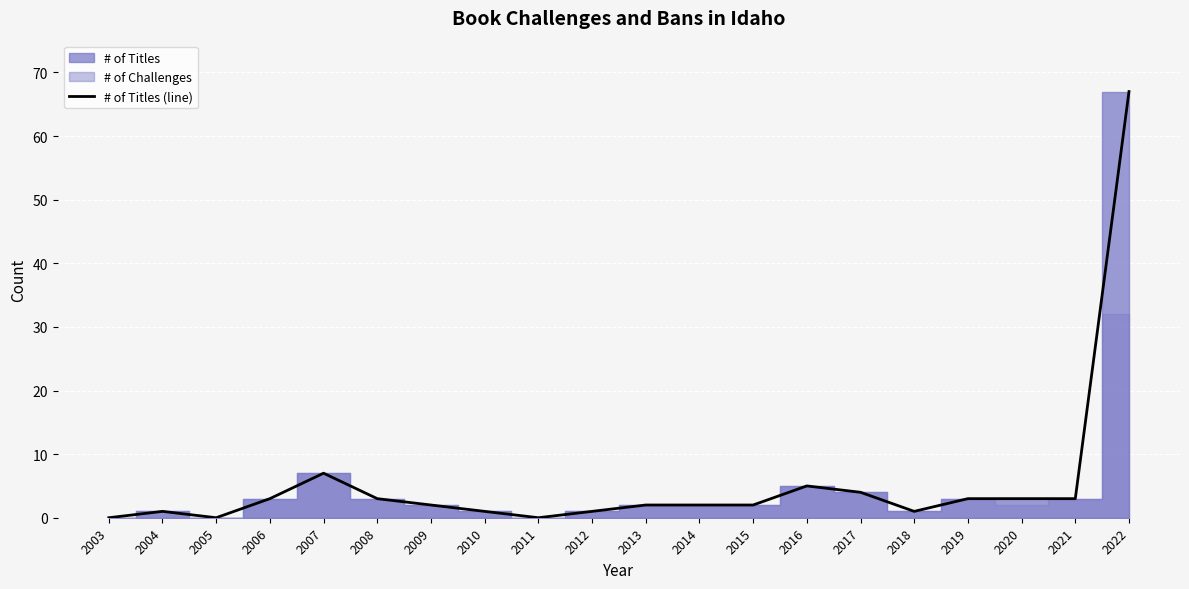

At which category does the chart reach its minimum across all series?

2003